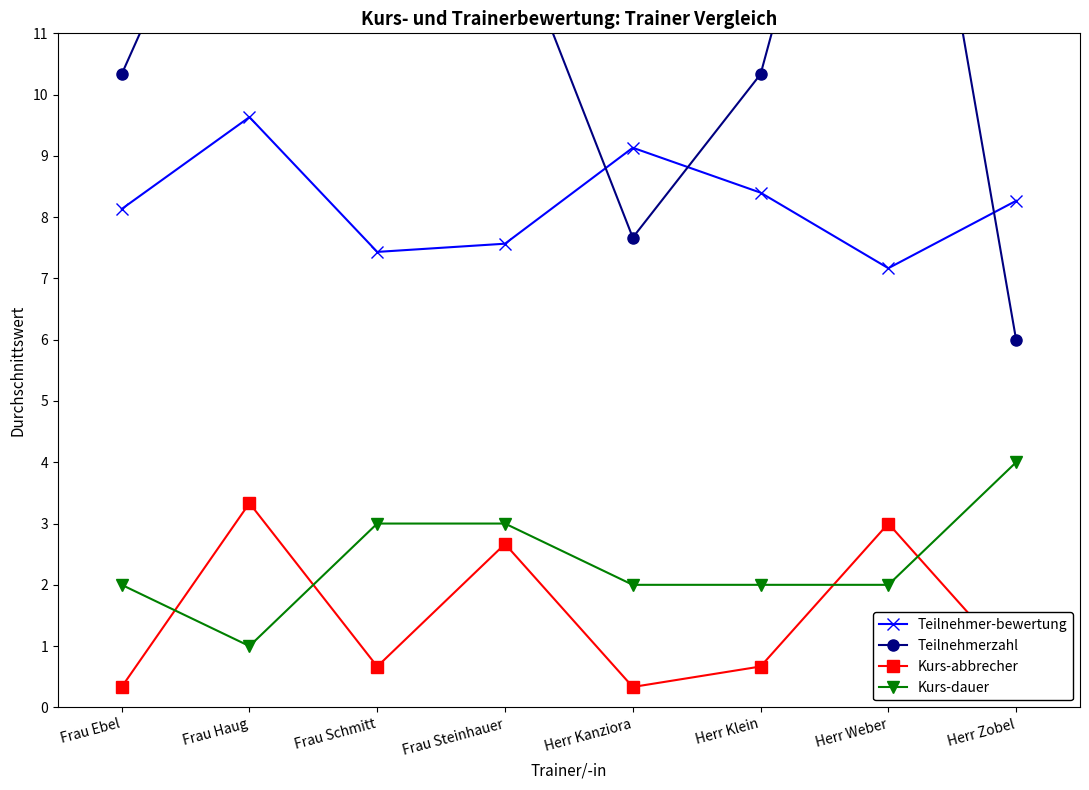

After their last crossing, which series has the higher values: Teilnehmerzahl or Teilnehmer-bewertung?

Teilnehmer-bewertung